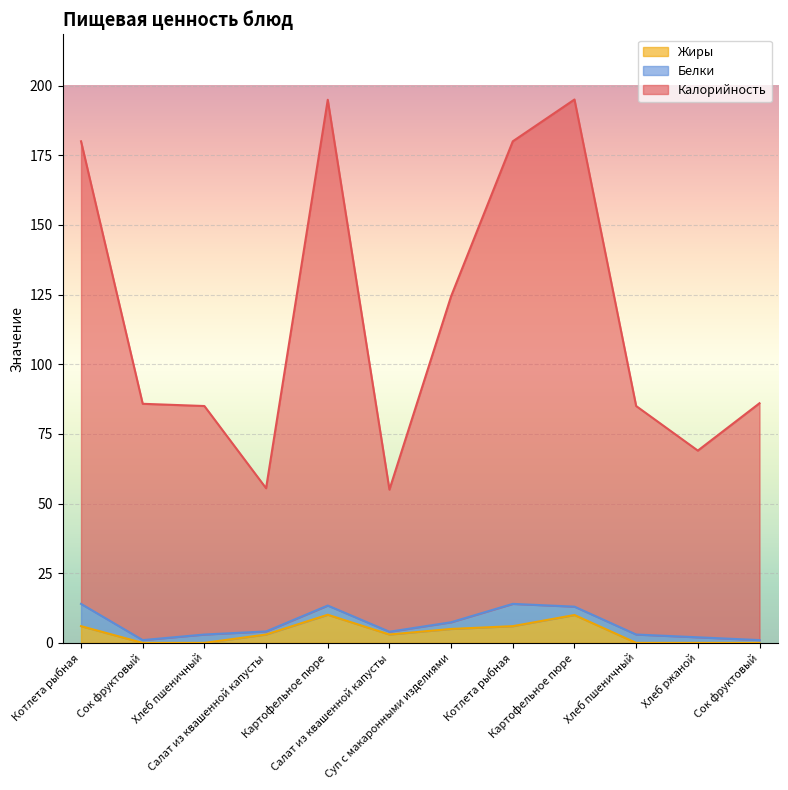

True or false: Жиры has a value of 10.1 at Картофельное пюре.

True